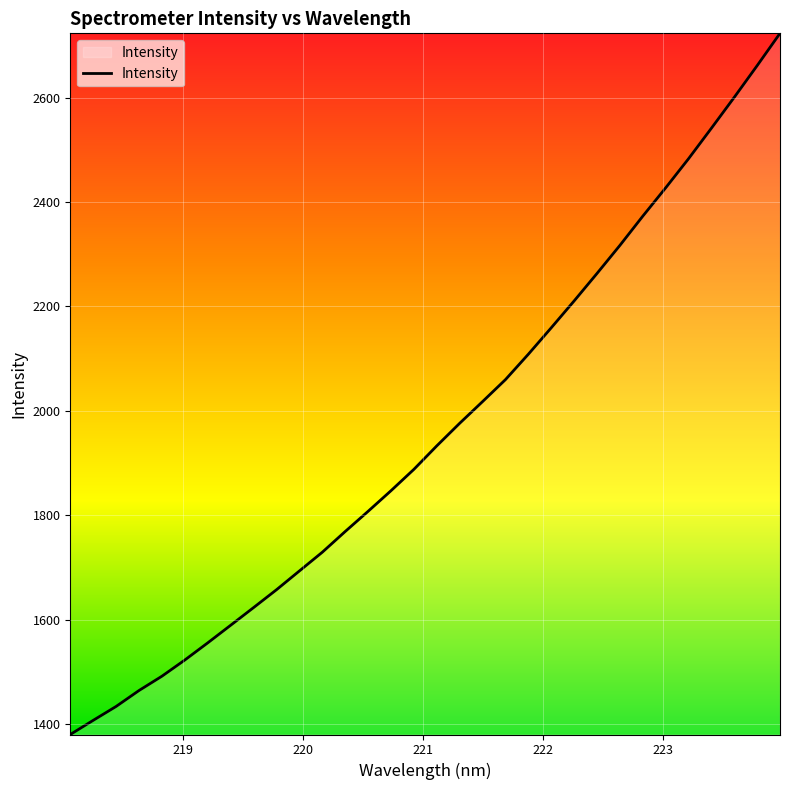

What is the smallest value displayed?

1379.9